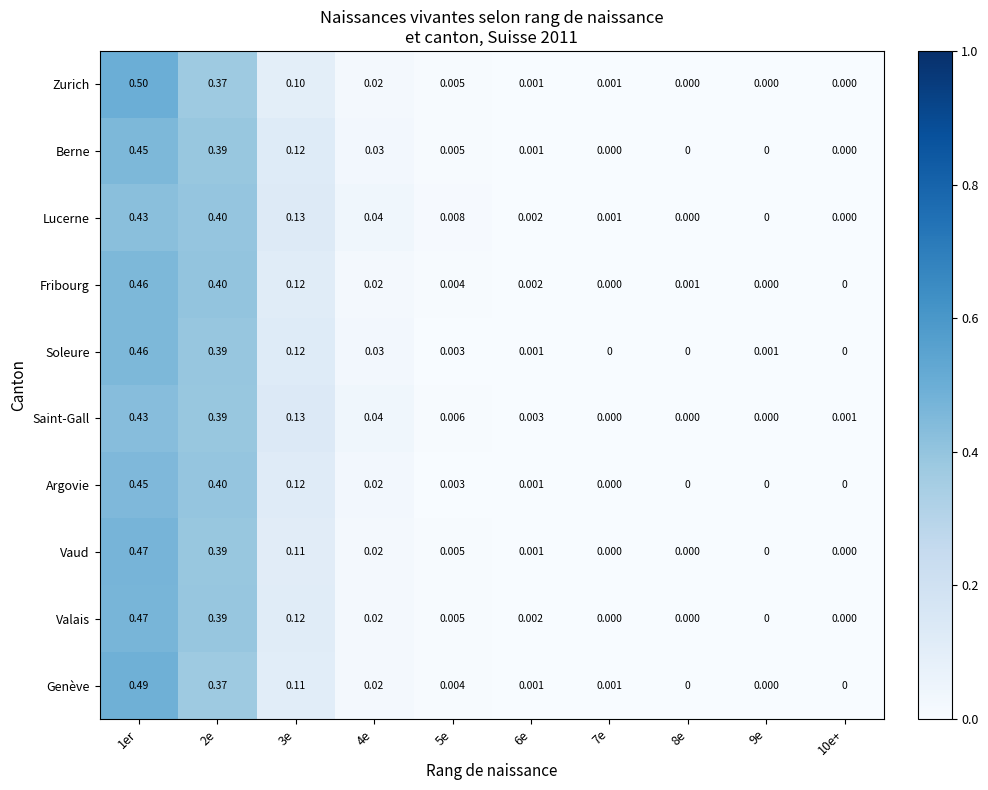

Count the number of data series in this chart.

10